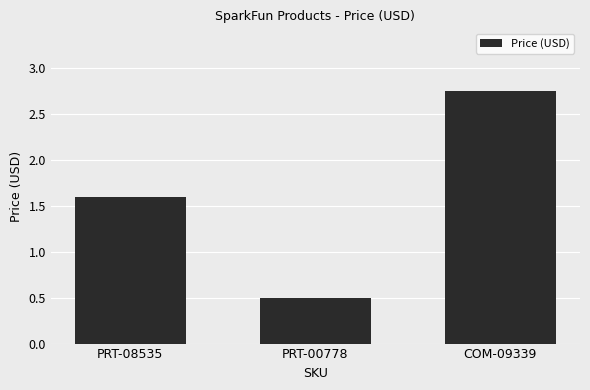

Where is the data nearest to the value 1?

PRT-00778